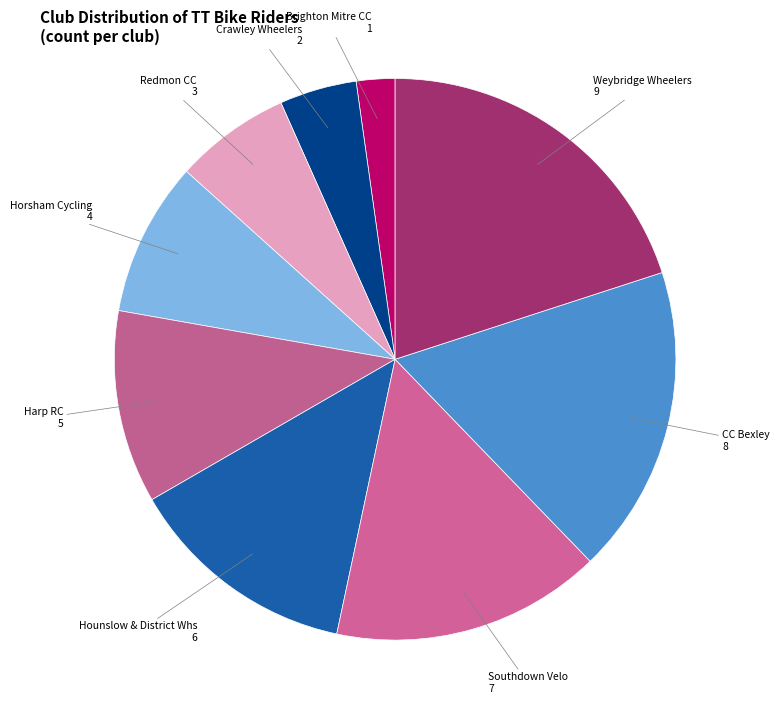

Rank the categories by value from highest to lowest.

Weybridge Wheelers, CC Bexley, Southdown Velo, Hounslow & District Whs, Harp RC, Horsham Cycling, Redmon CC, Crawley Wheelers, Brighton Mitre CC